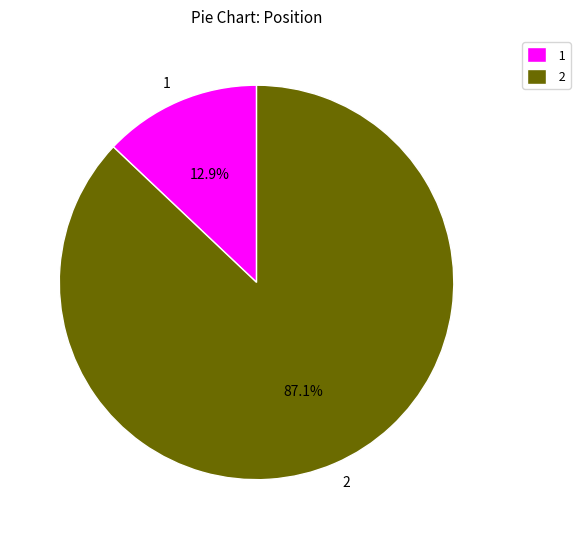

Rank the categories by value from lowest to highest.

1, 2